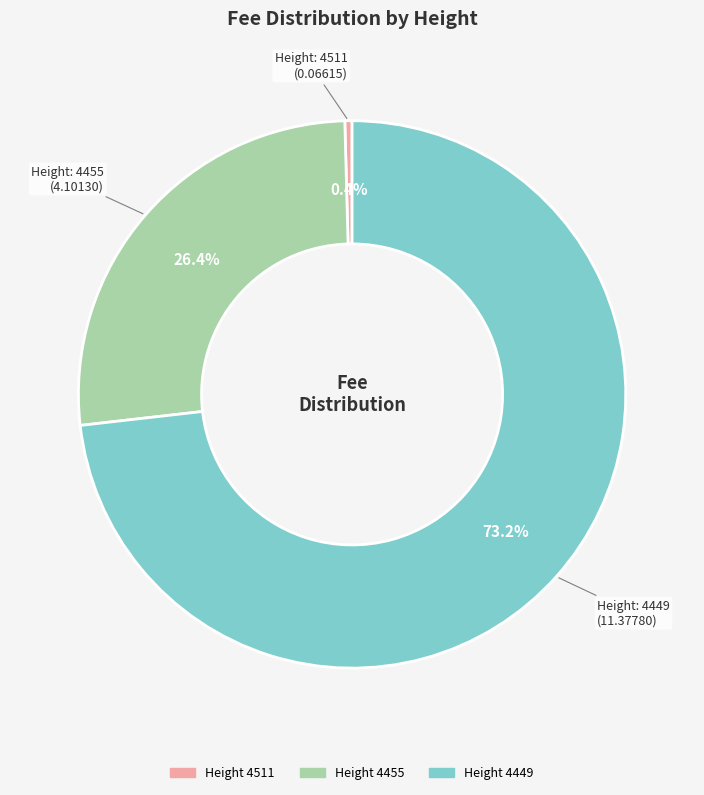

Is there any slice that represents more than half of the pie?

Yes